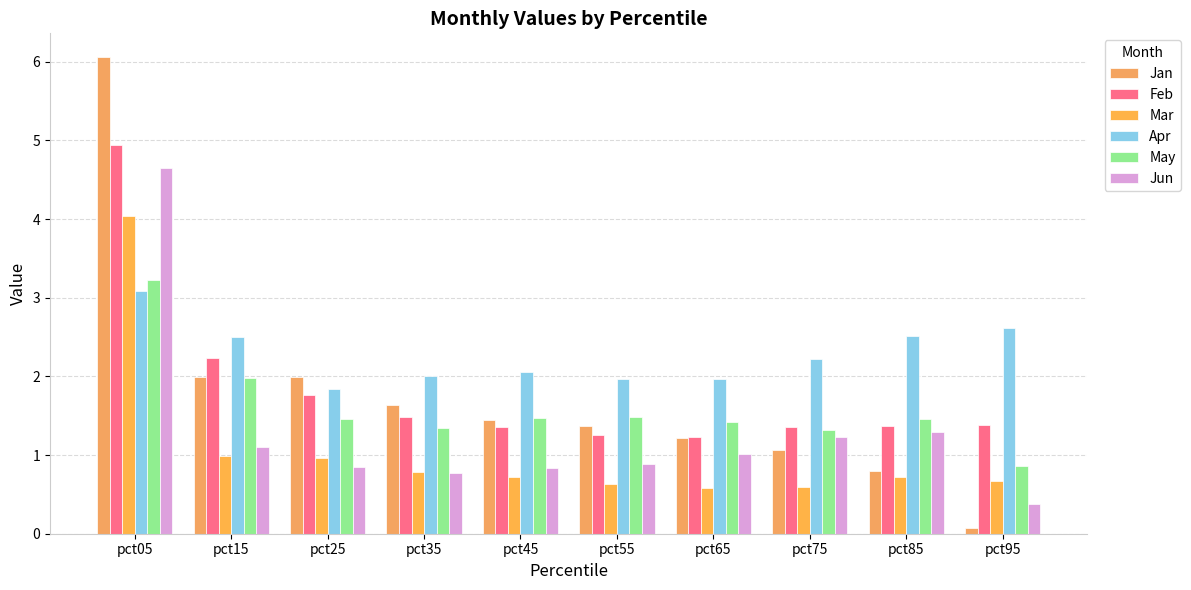

Is it true that Jun equals 1.7 at pct85?

False